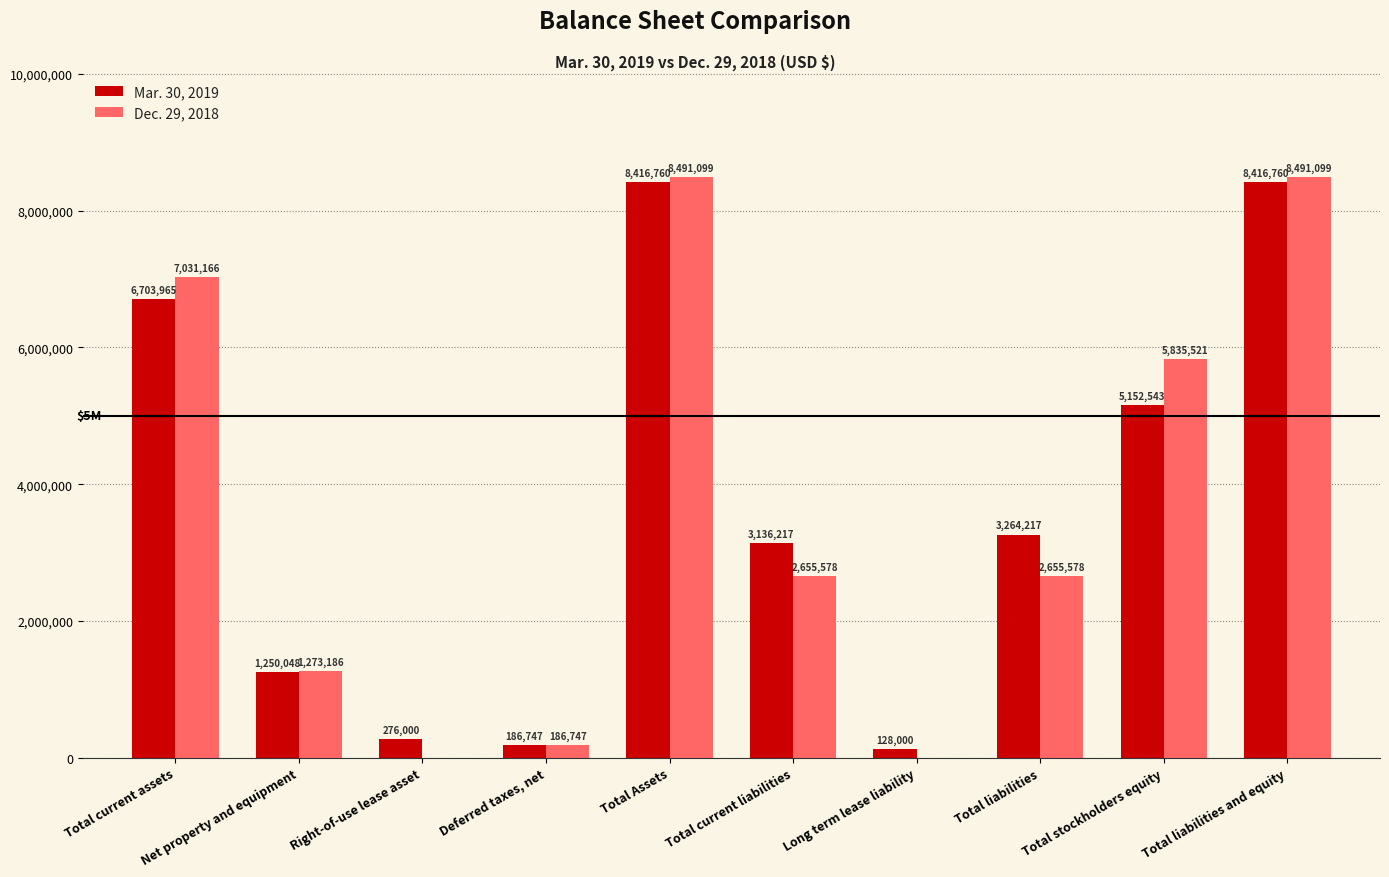

What are all the series names shown in the legend?

Mar. 30, 2019, Dec. 29, 2018